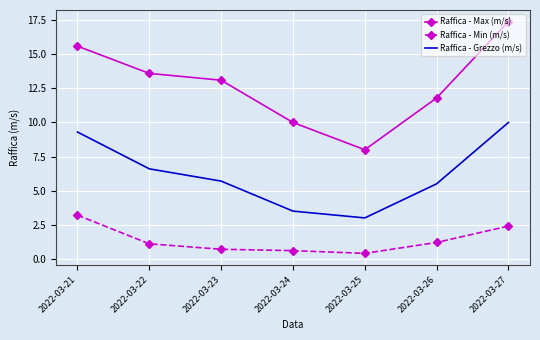

Rank the series at 2022-03-26 from lowest to highest value.

Raffica - Min (m/s), Raffica - Grezzo (m/s), Raffica - Max (m/s)